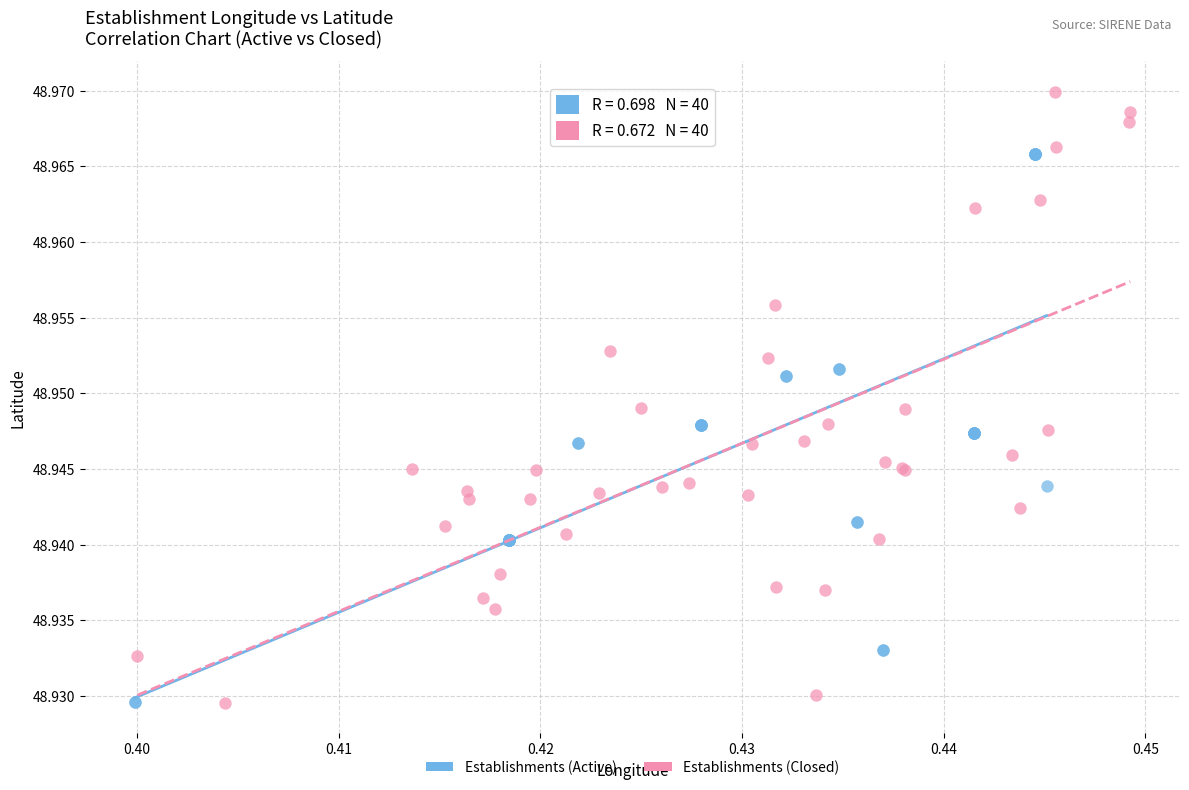

What are all the series names shown in the legend?

Establishments (Active), Establishments (Closed)